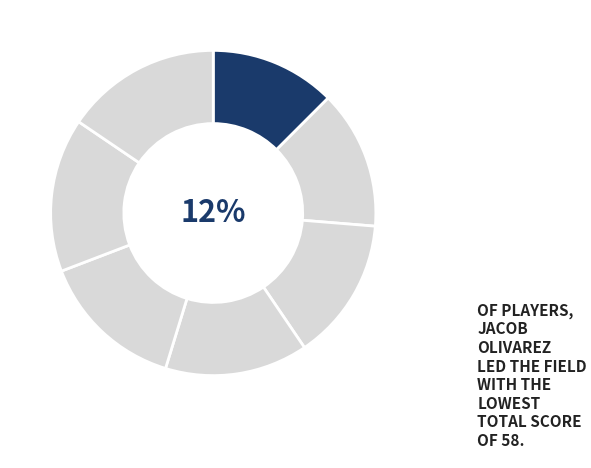

To the nearest percent, what is the difference between the largest and smallest slice percentages?

3%